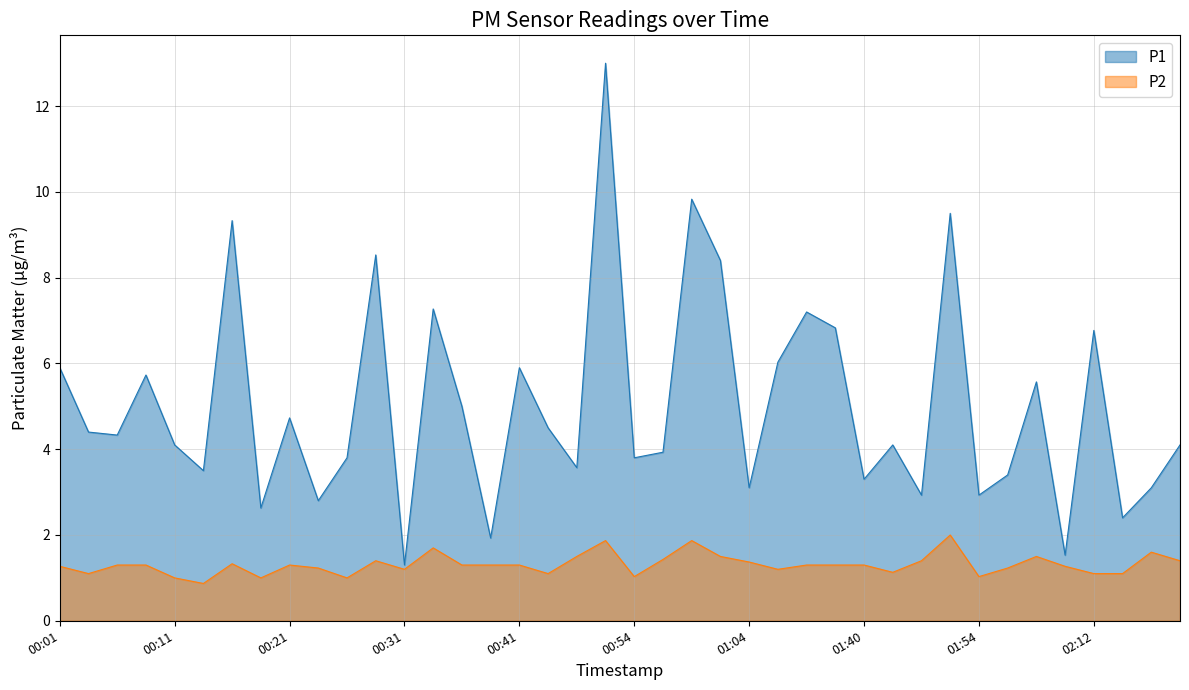

What is the approximate value of P1 at 00:16?

9.3